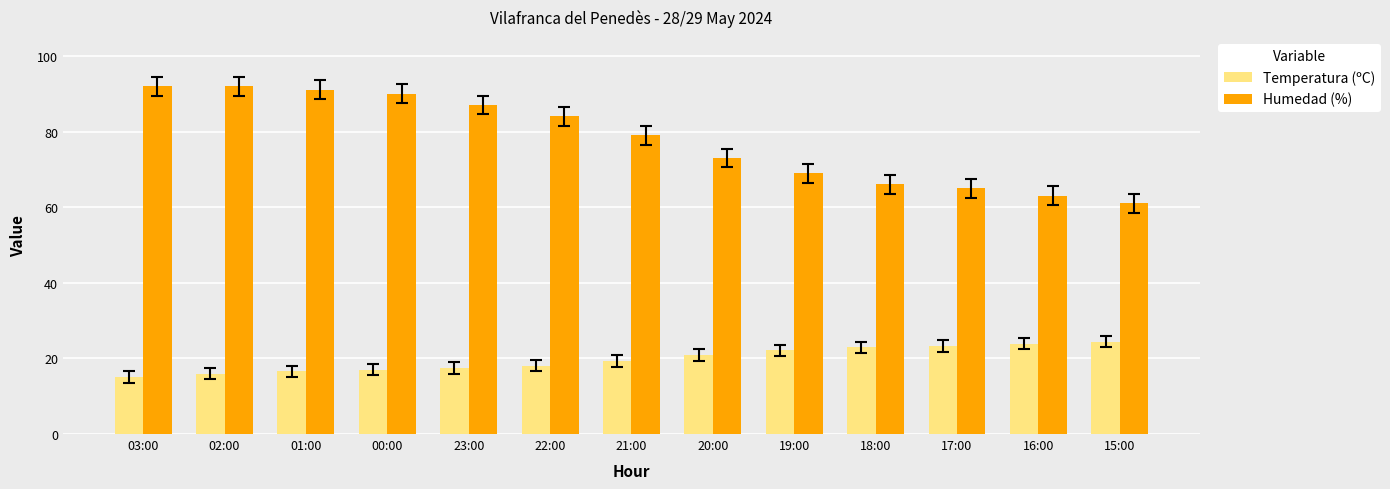

What is the sum of the Humedad (%) values at 22:00 and 21:00?

163.0